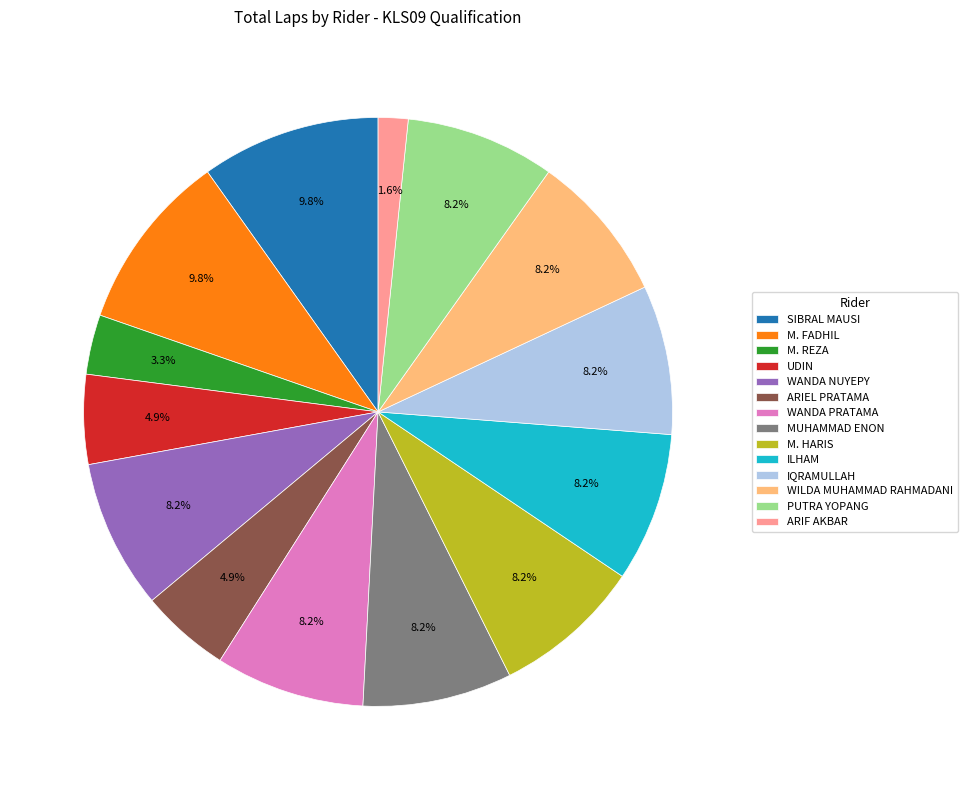

Is it true that ILHAM is 8% of the pie?

True